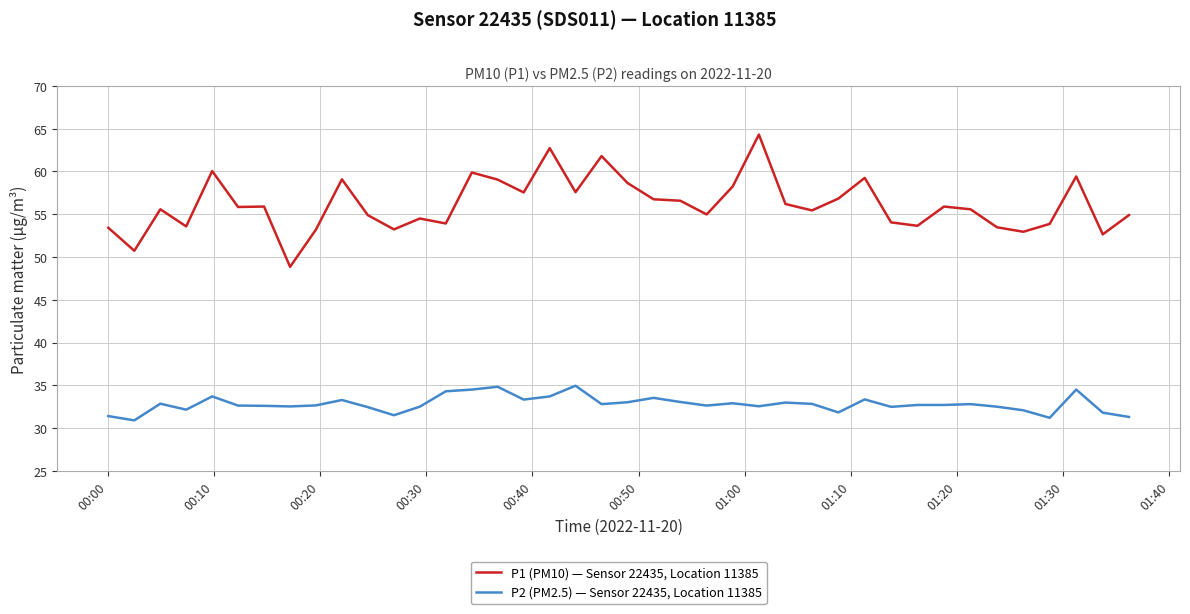

How many distinct data groups are displayed?

2